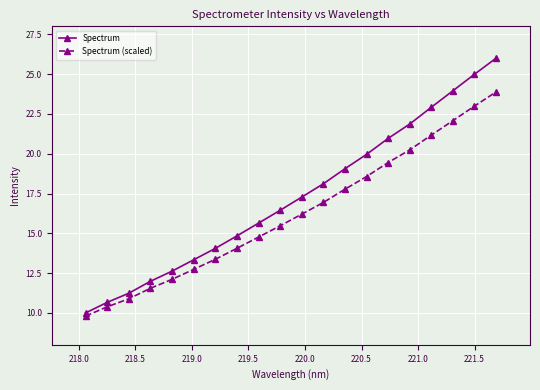

Which series has the largest total across all categories?

Spectrum